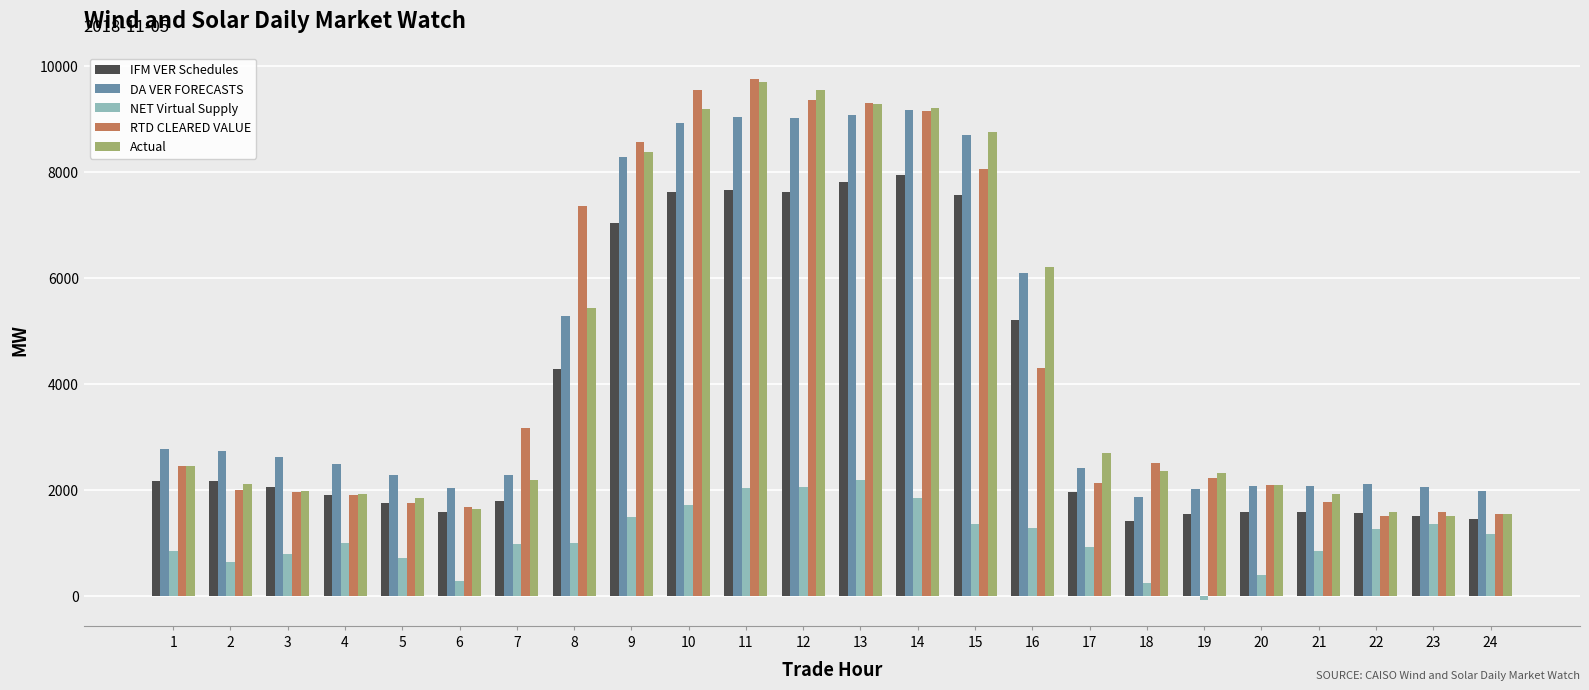

What is the difference between the NET Virtual Supply values at 23 and 11?

672.2